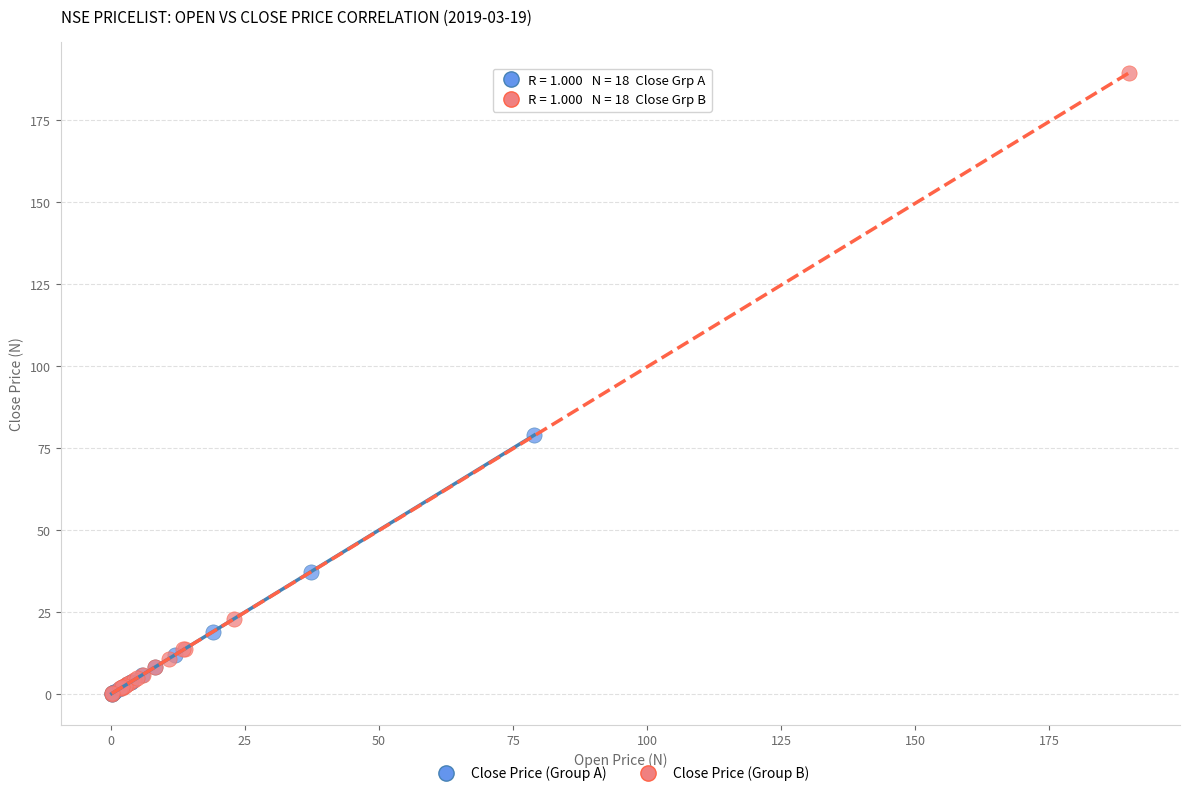

Which series has the largest Y range (max minus min)?

Close Price (Group B)